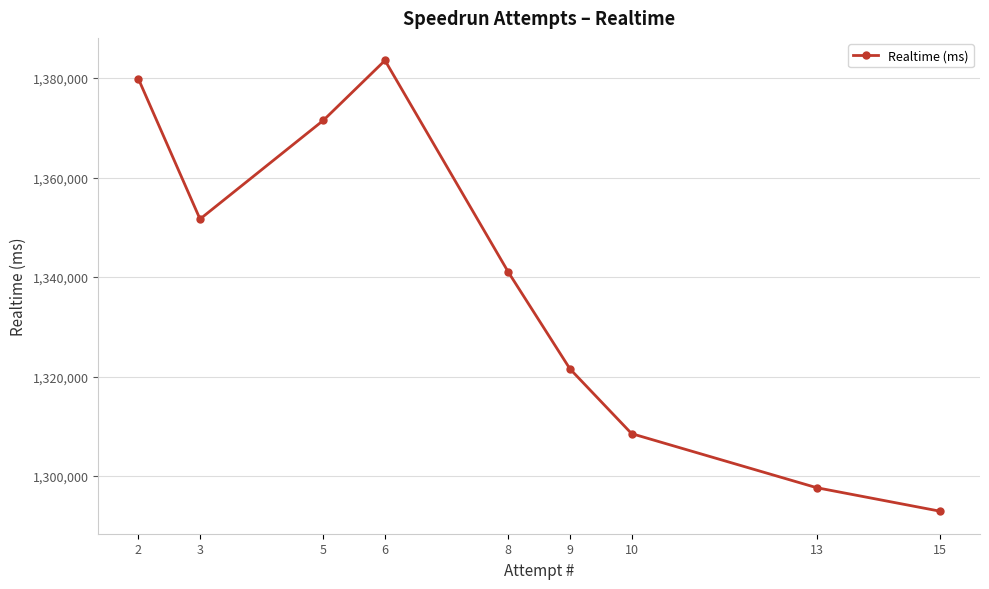

Approximately how many times larger is the value at 2 compared to 13?

1.1